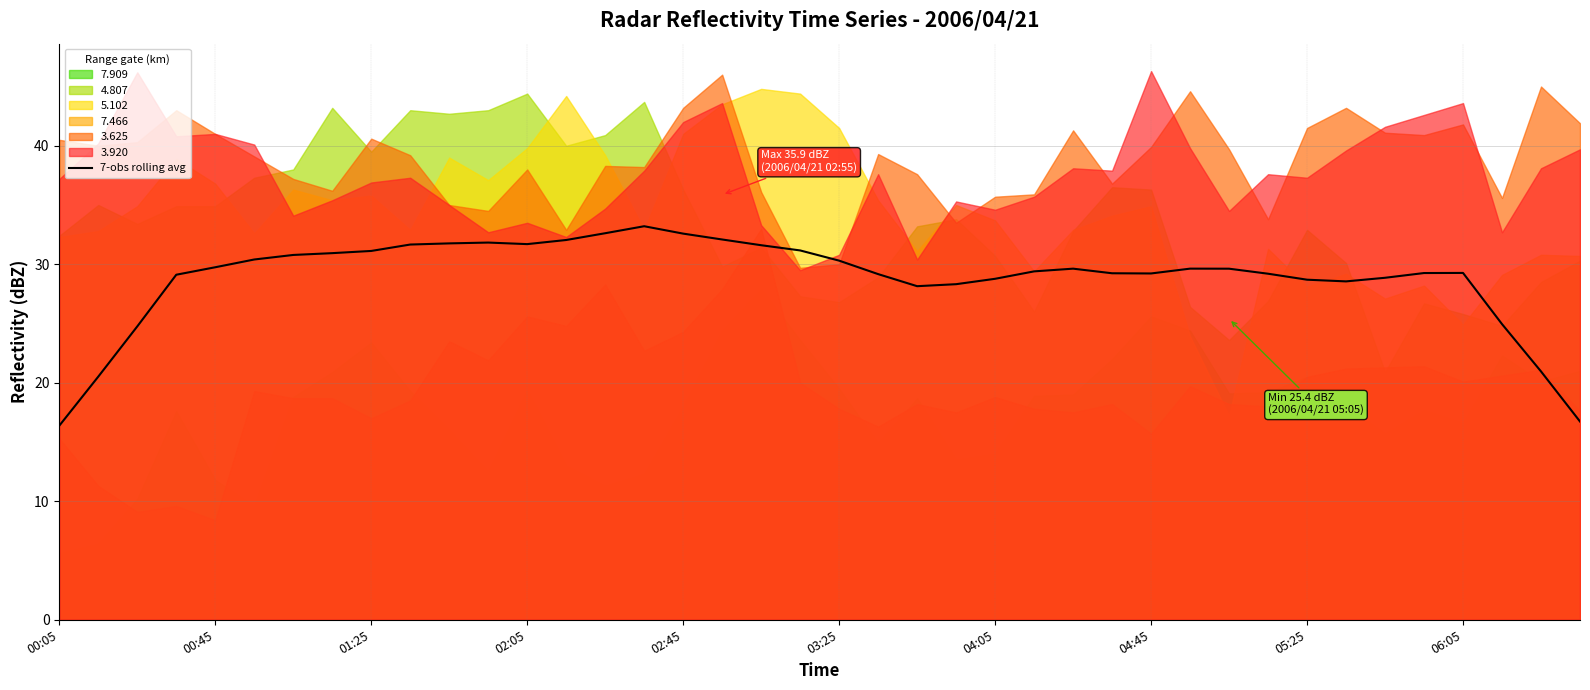

True or false: the data shows 28.7 at 05:25.

True